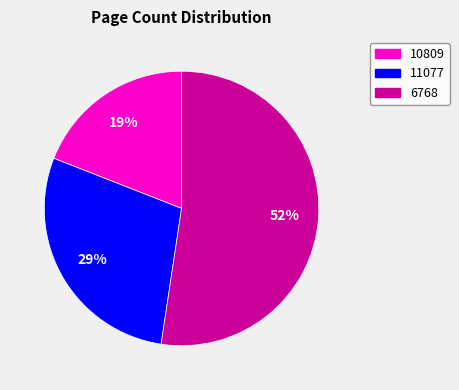

Is it true that 11077 is 17% of the pie?

False